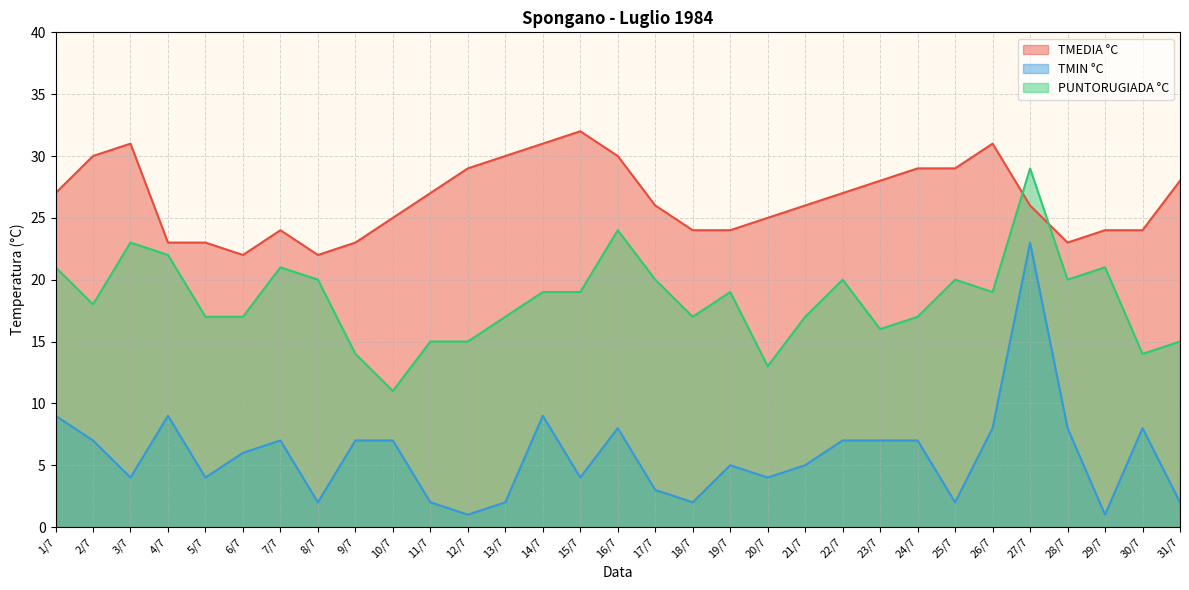

Rank the series by their average value, from lowest to highest.

TMIN °C, PUNTORUGIADA °C, TMEDIA °C